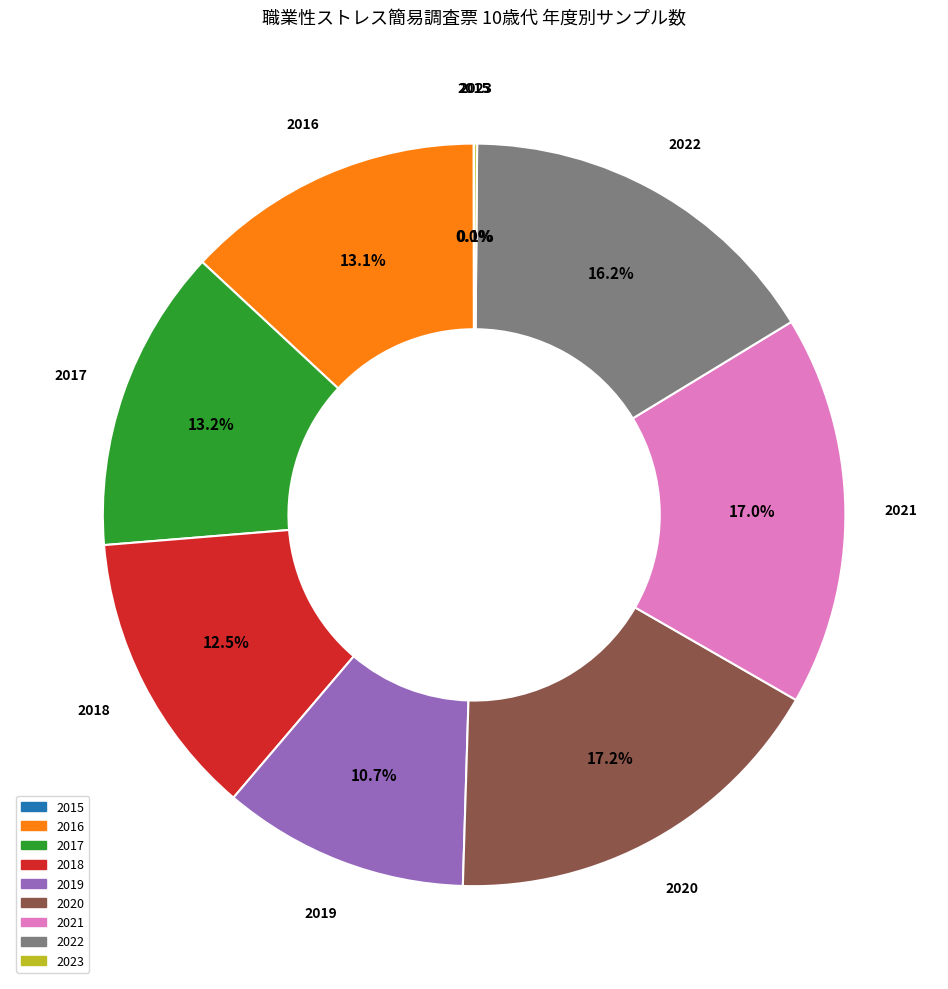

True or false: 2020 accounts for 17% of the total.

True